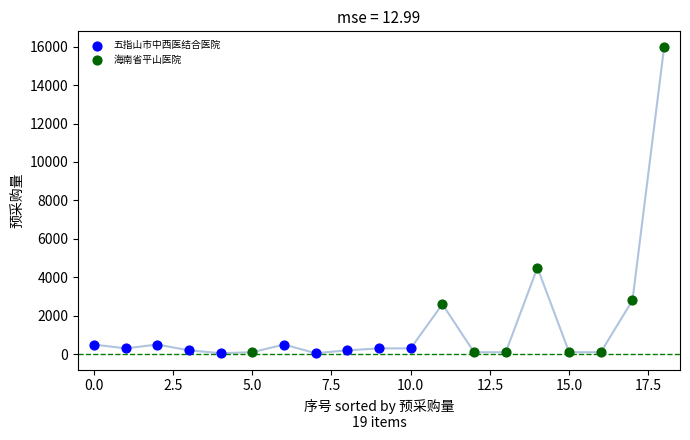

Which series has the widest spread of Y values?

海南省平山医院